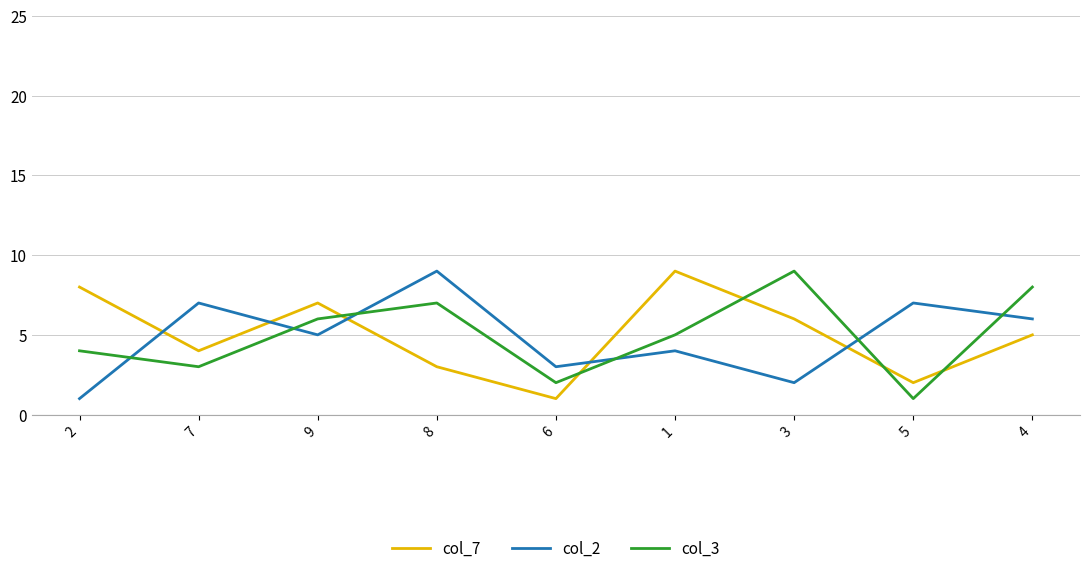

At which label does col_2 reach its peak?

8